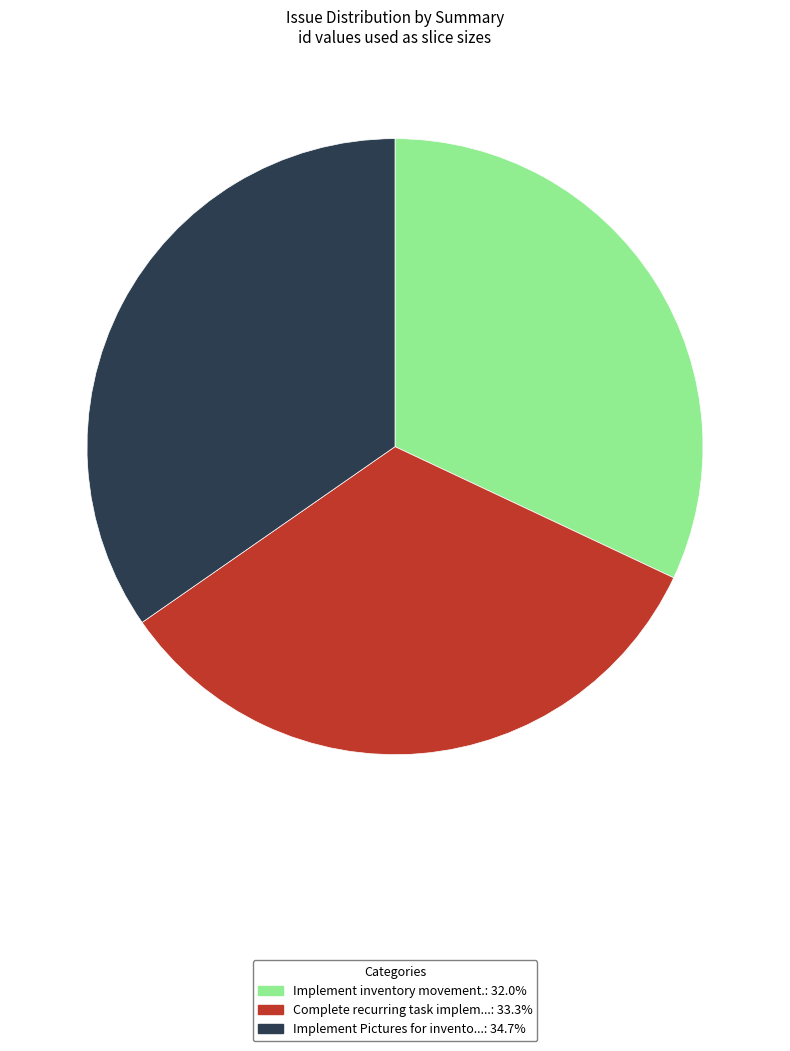

Do Implement inventory movement.: 32.0% and Complete recurring task implem...: 33.3% together represent more than half of the pie?

Yes